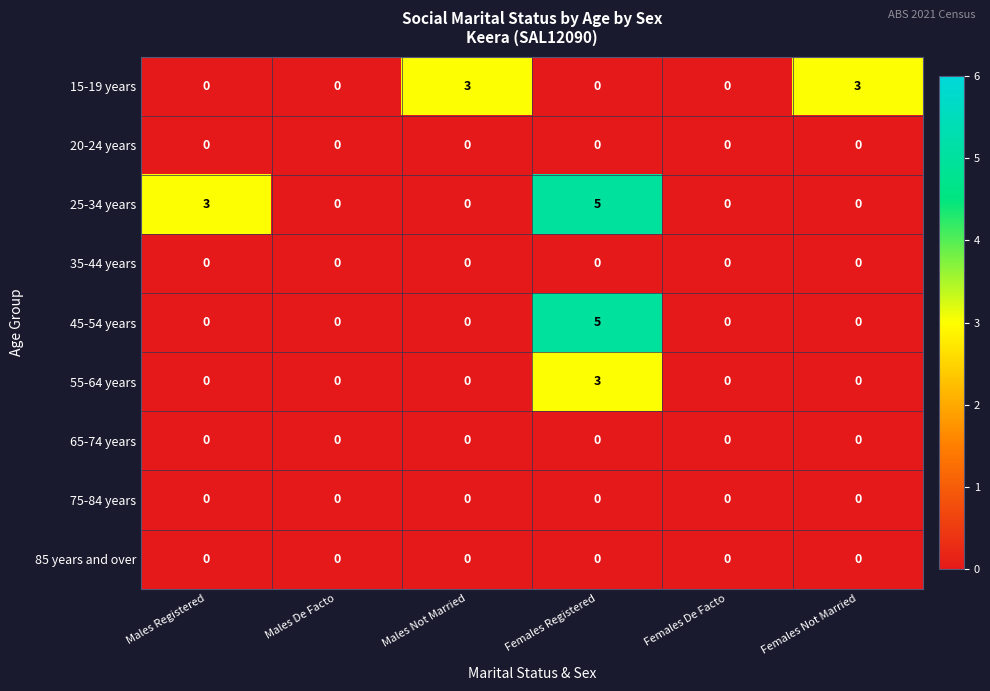

What is the sum of all 55-64 years values?

3